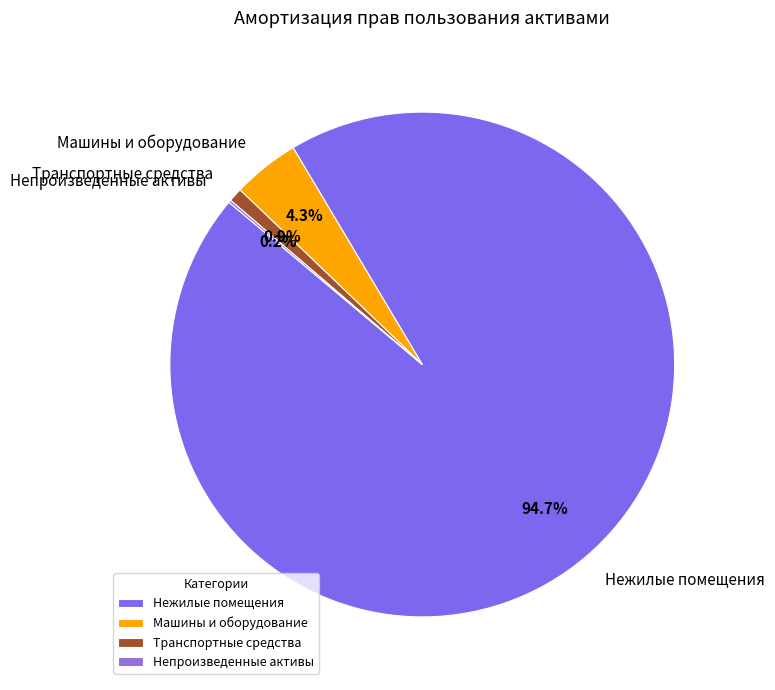

Combined, what portion of the pie is Транспортные средства and Машины и оборудование?

5.2%